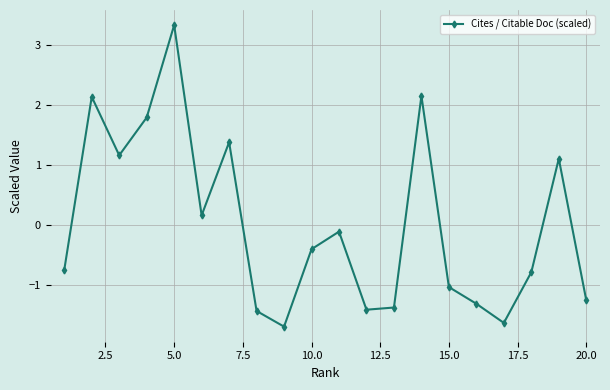

True or false: the data has more than 2 interior local peaks.

True